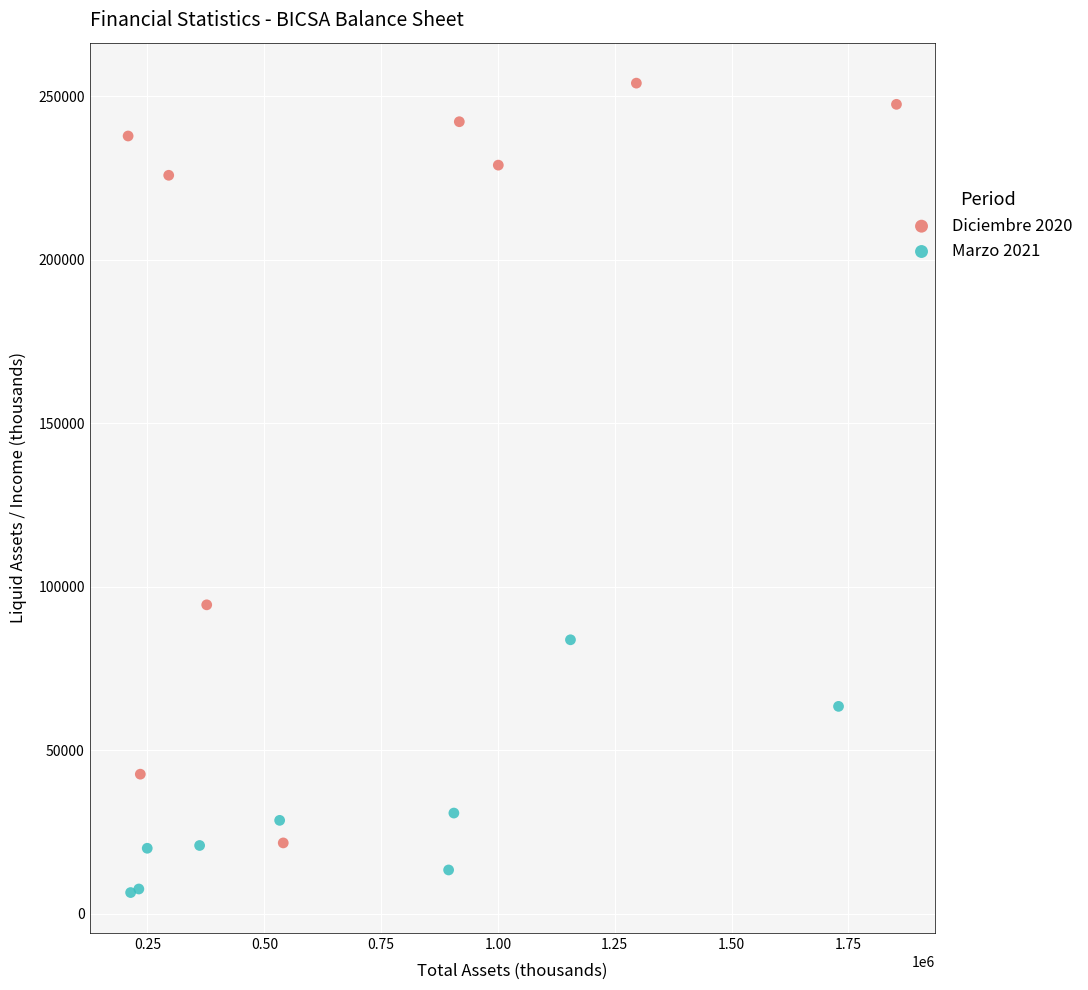

Which series has the widest spread of Y values?

Diciembre 2020